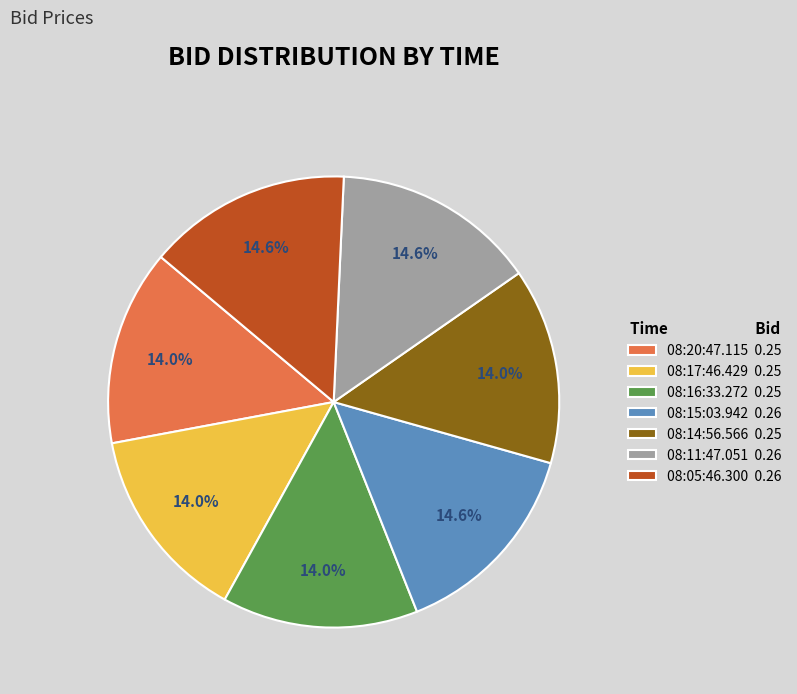

Is there any slice that represents more than half of the pie?

No